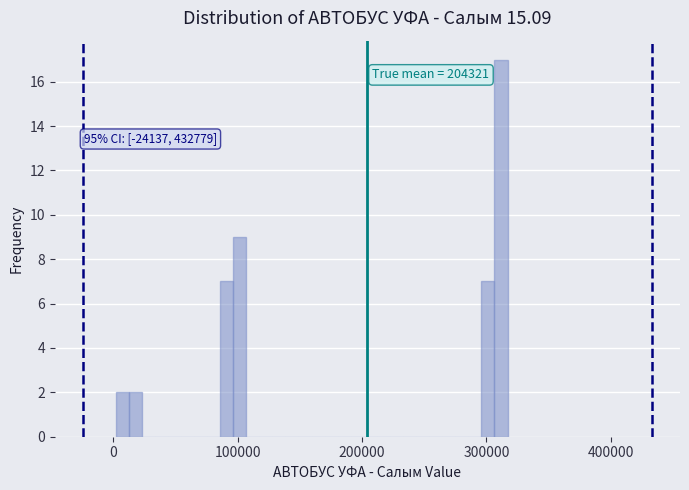

Read against the x-axis, roughly where is the centre of the tallest bar?

310000